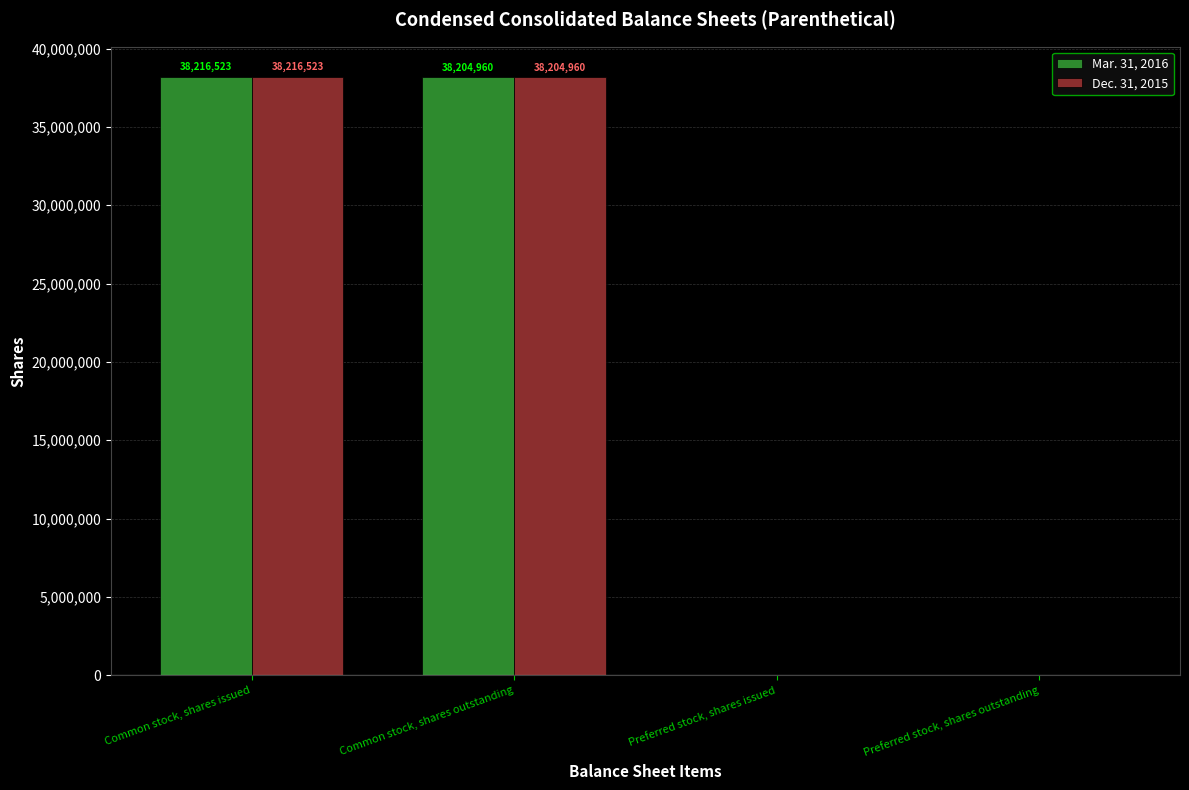

True or false: Mar. 31, 2016 has a value of 38204960 at Common stock, shares outstanding.

True